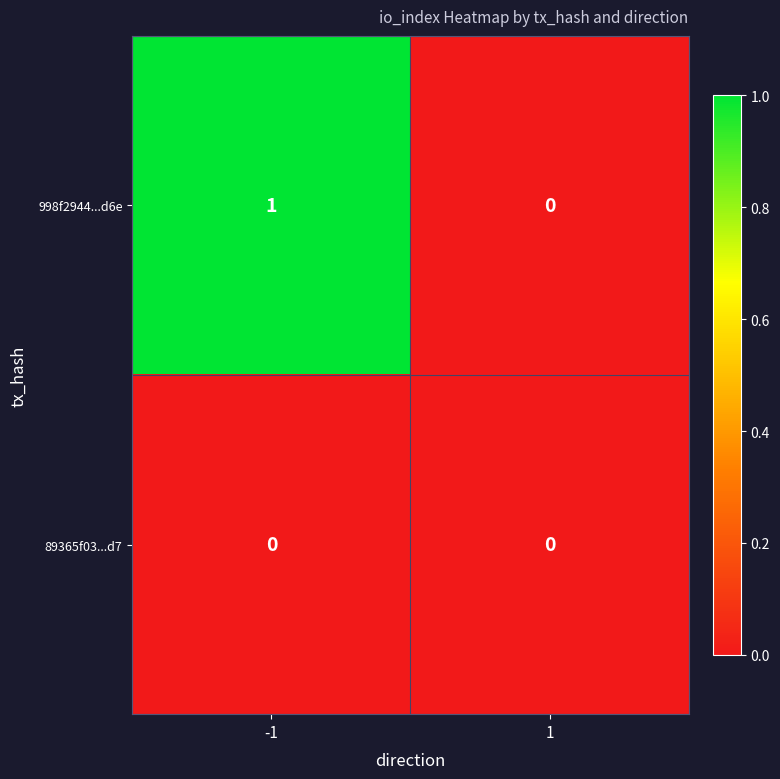

How many data points does each series have?

2